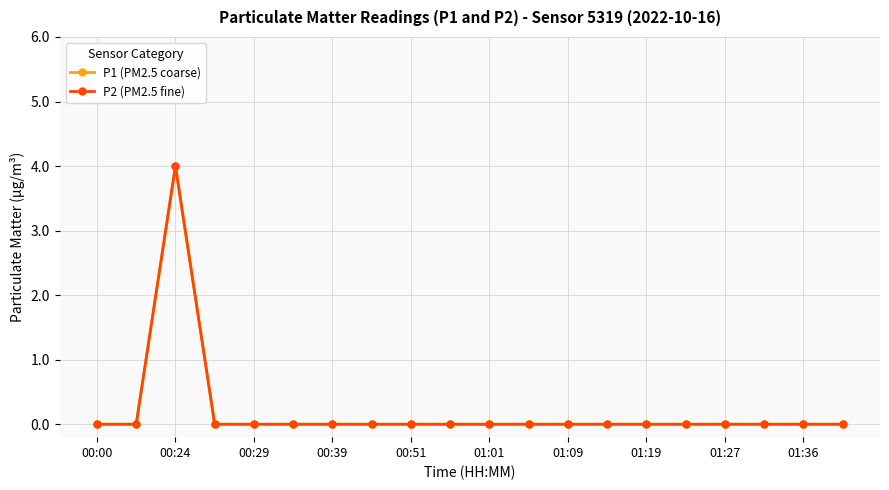

At which label does P1 (PM2.5 coarse) reach its minimum?

00:00